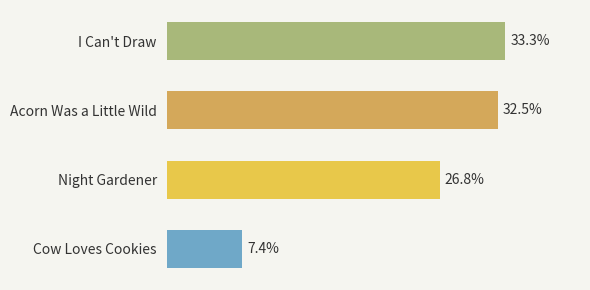

At which label is the value closest to 20?

Night Gardener